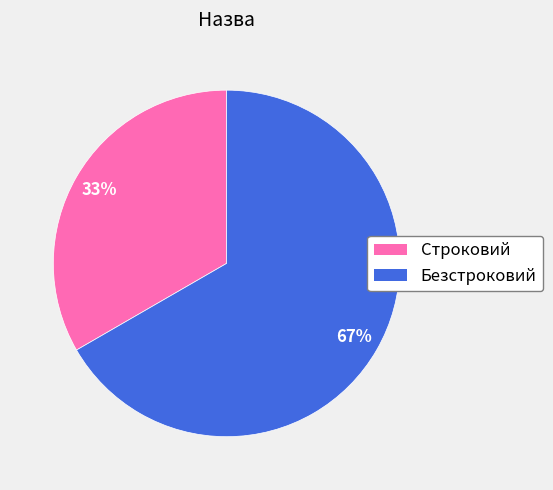

Is the sum of Строковий and Безстроковий greater than half?

Yes